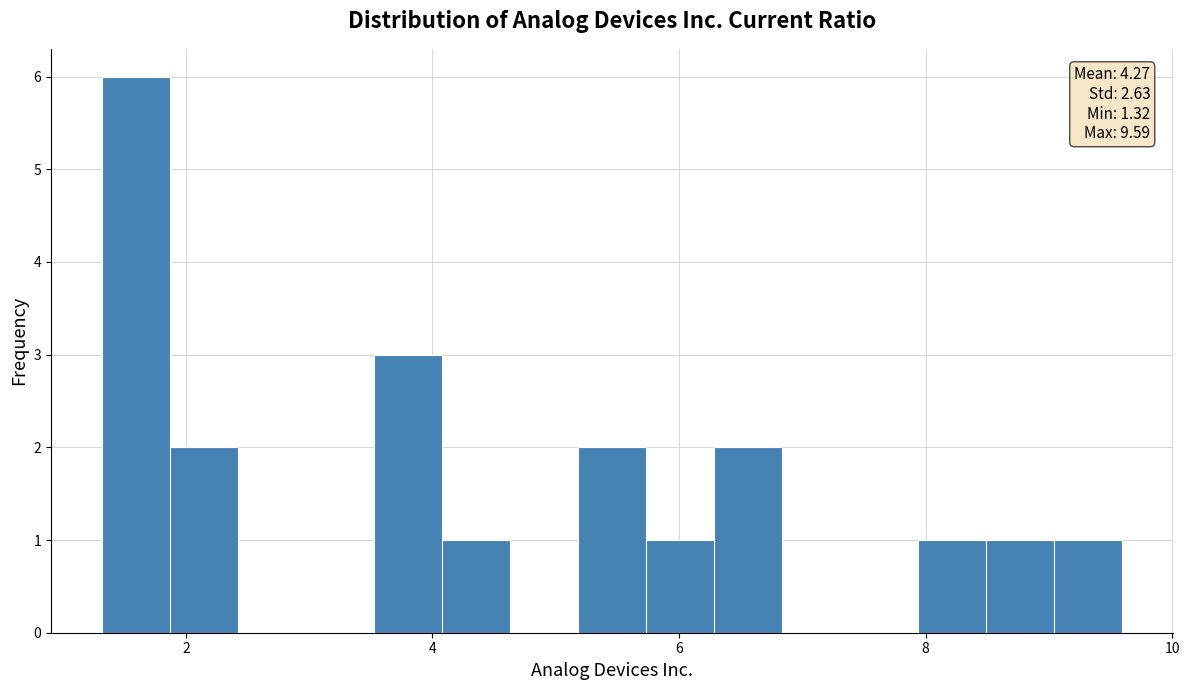

Around what value on the x-axis is the tallest bar? Give the approximate position of its centre, as read against the axis.

1.6